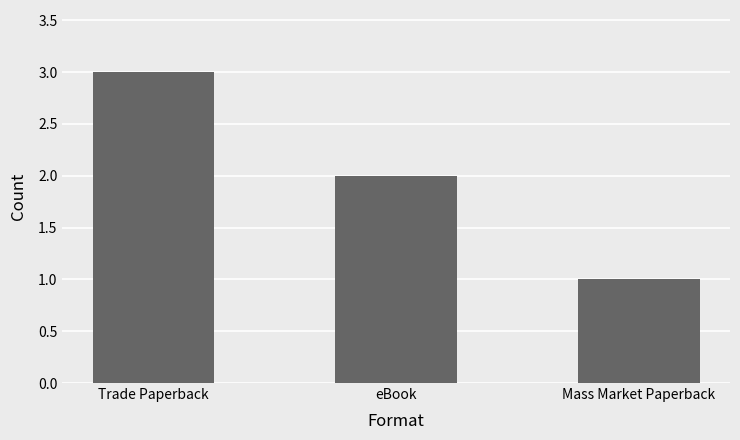

Reading left to right, extract all data points from this chart.

3	2	1